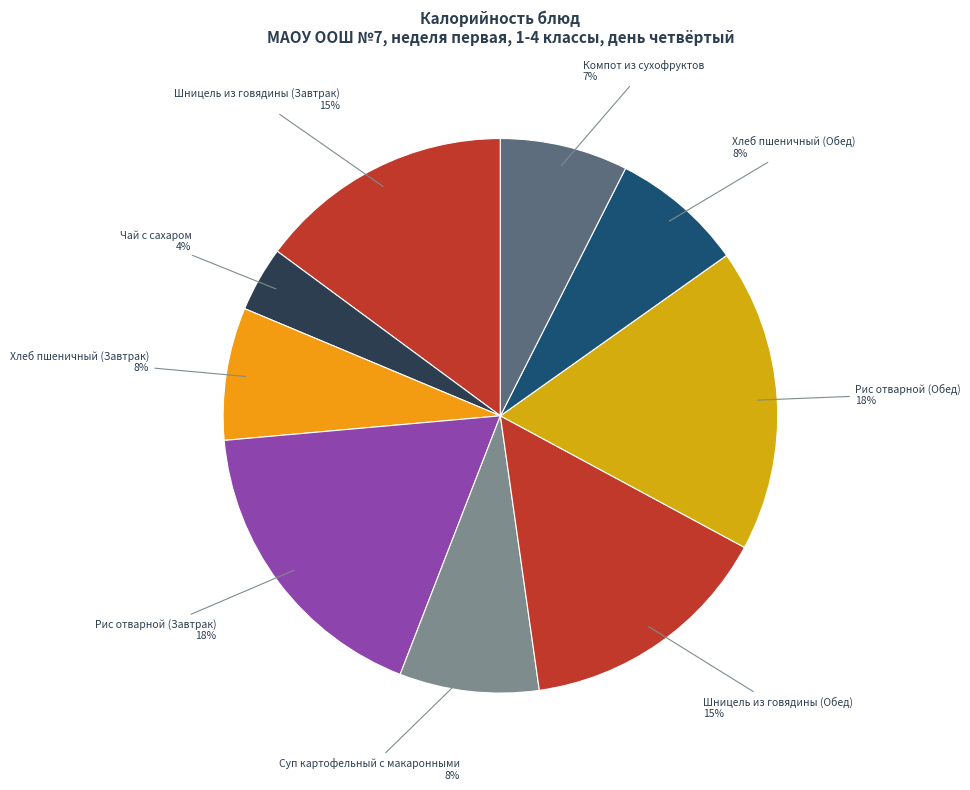

Count the number of slices in the pie.

9